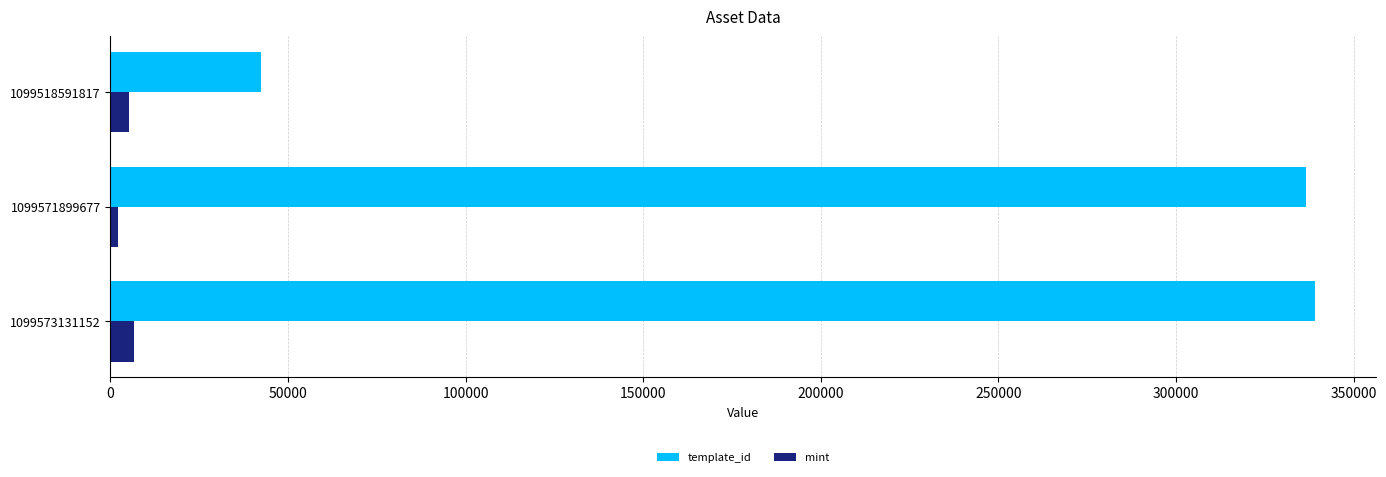

At how many categories does at least one series exceed 314540?

2